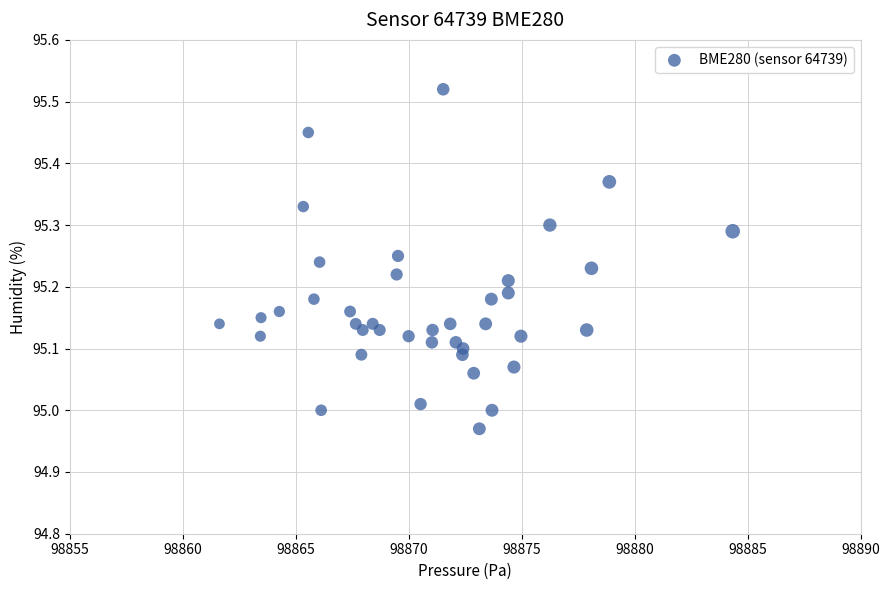

What is the range of X values (max minus min)?

22.7